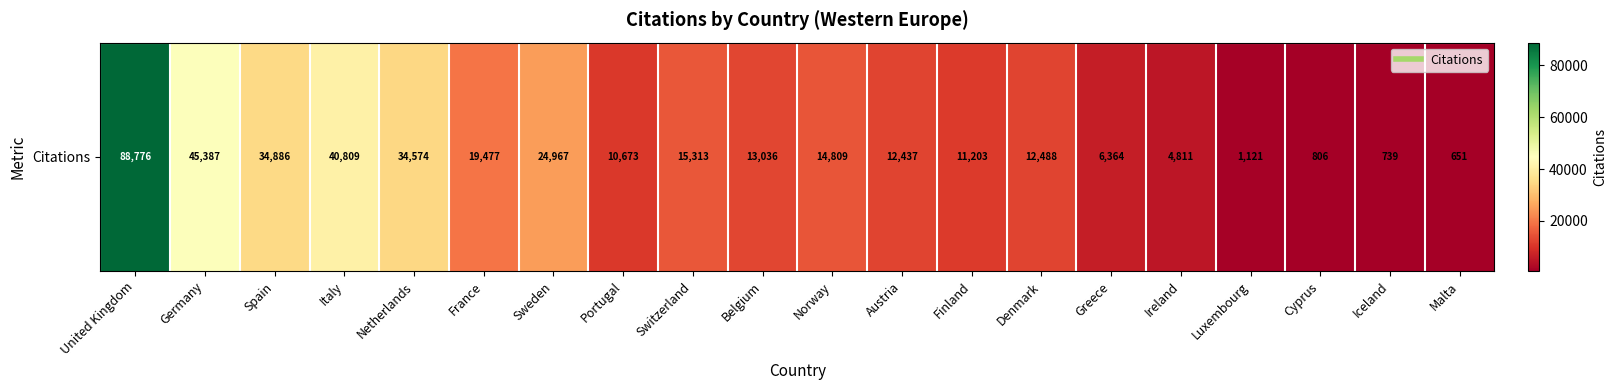

The chart shows a value of 14809 at Norway. True or false?

True